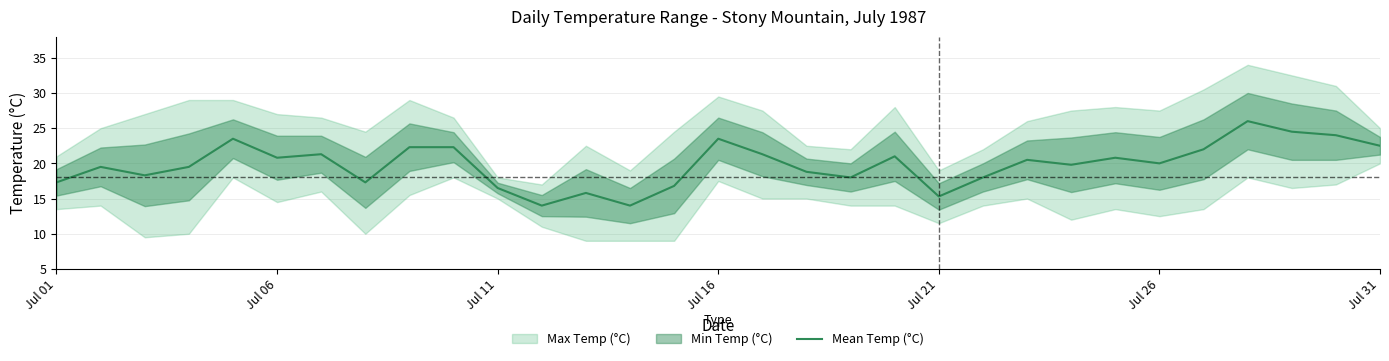

What is the minimum value for Mean Temp (°C)?

14.0